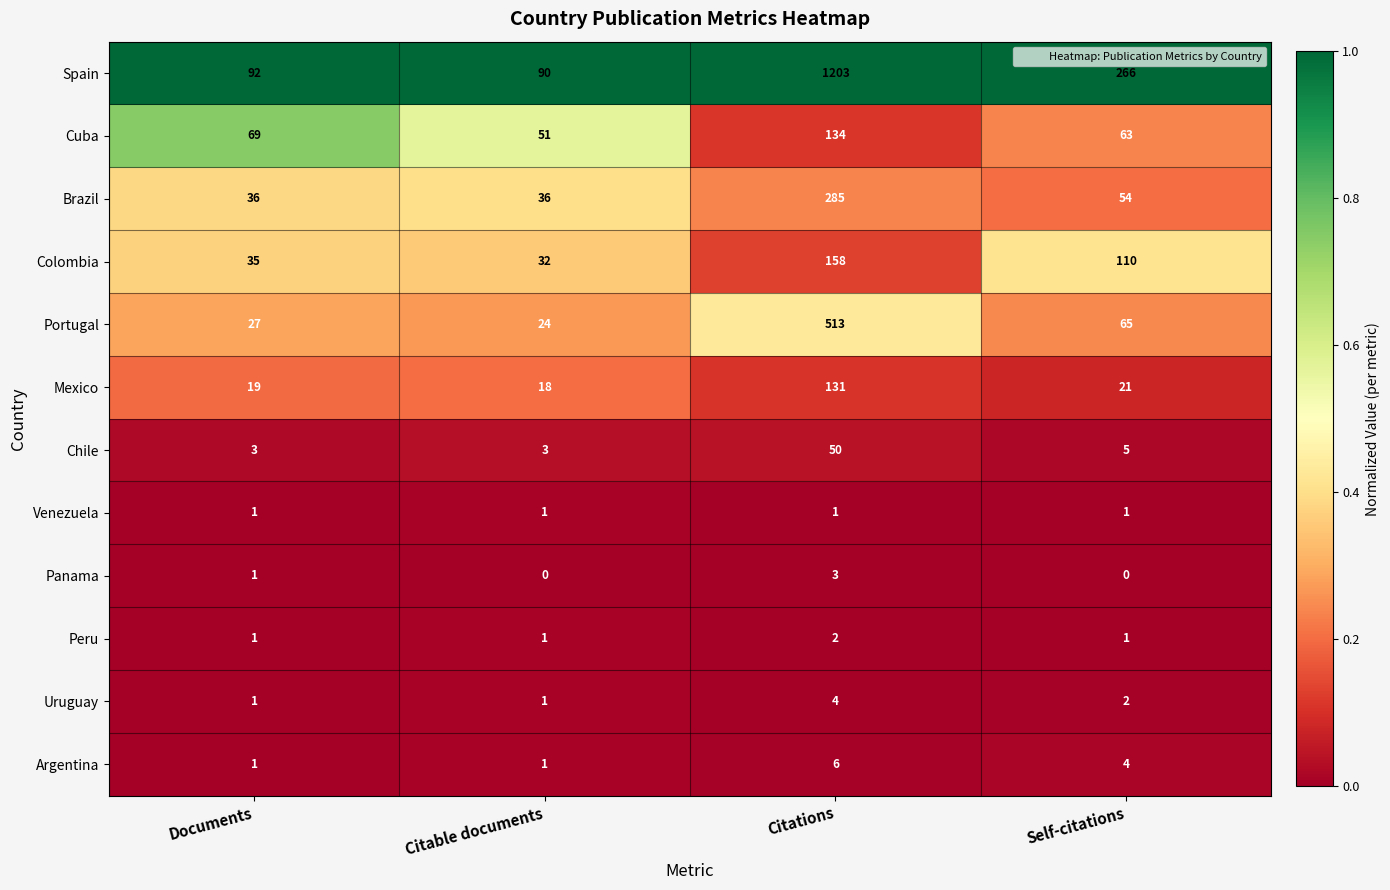

At how many categories does at least one series exceed 0?

4